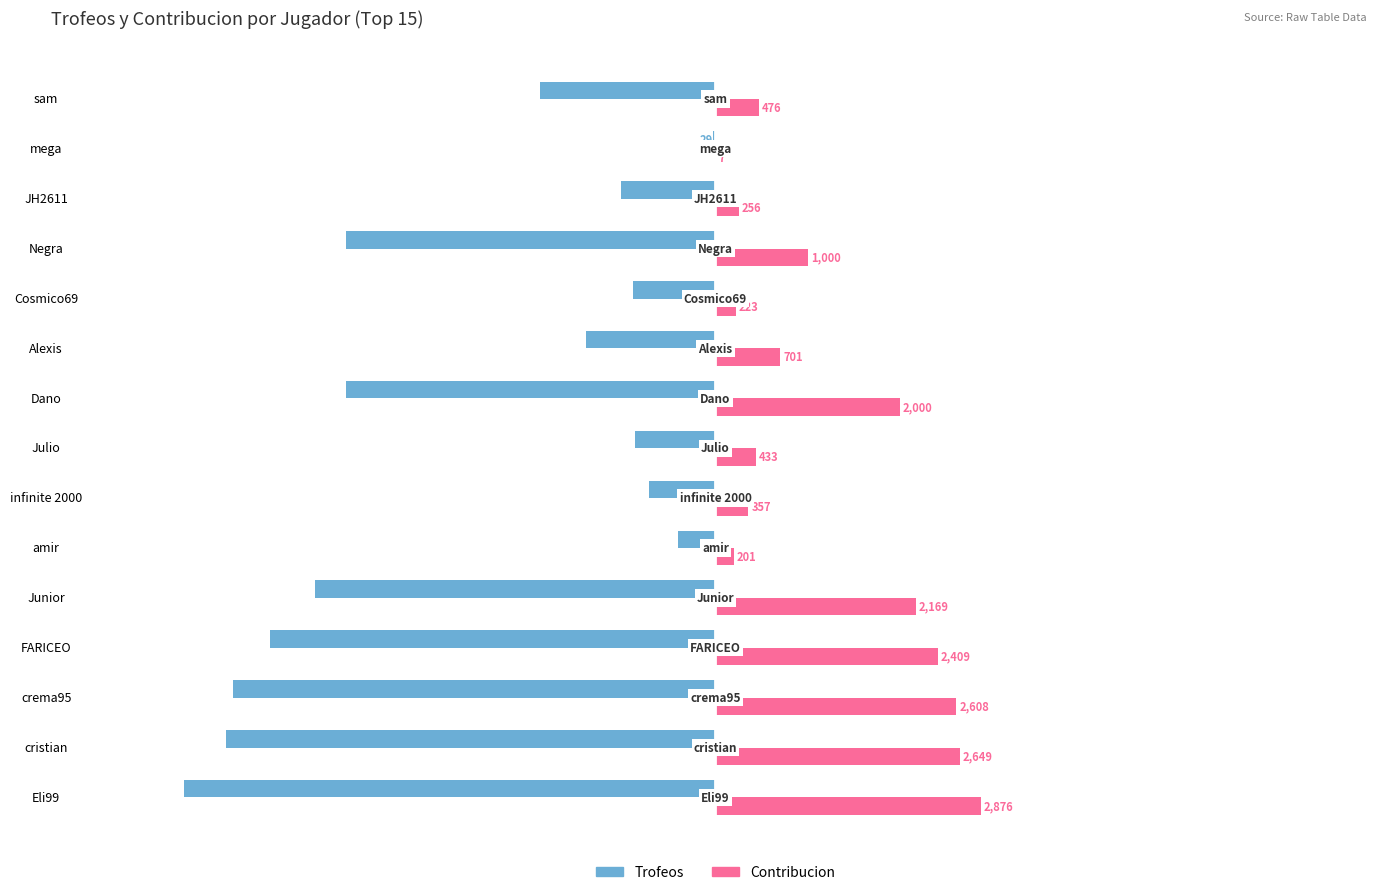

At which category is the sum across all series the highest?

mega